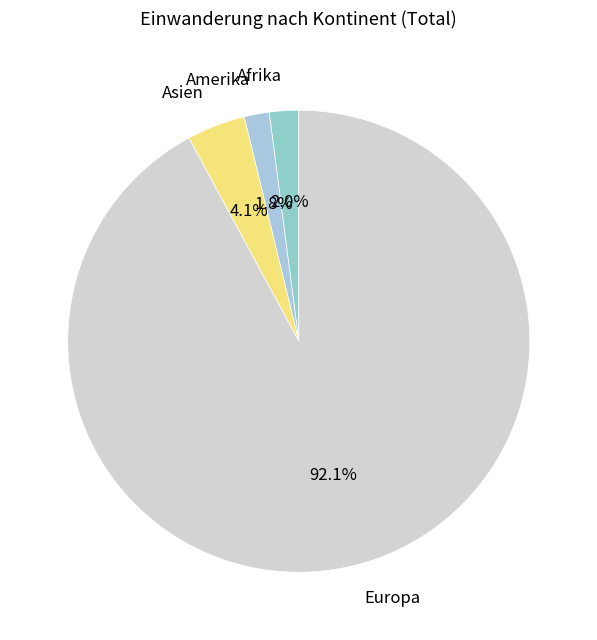

To the nearest percent, what portion does Afrika represent?

2%